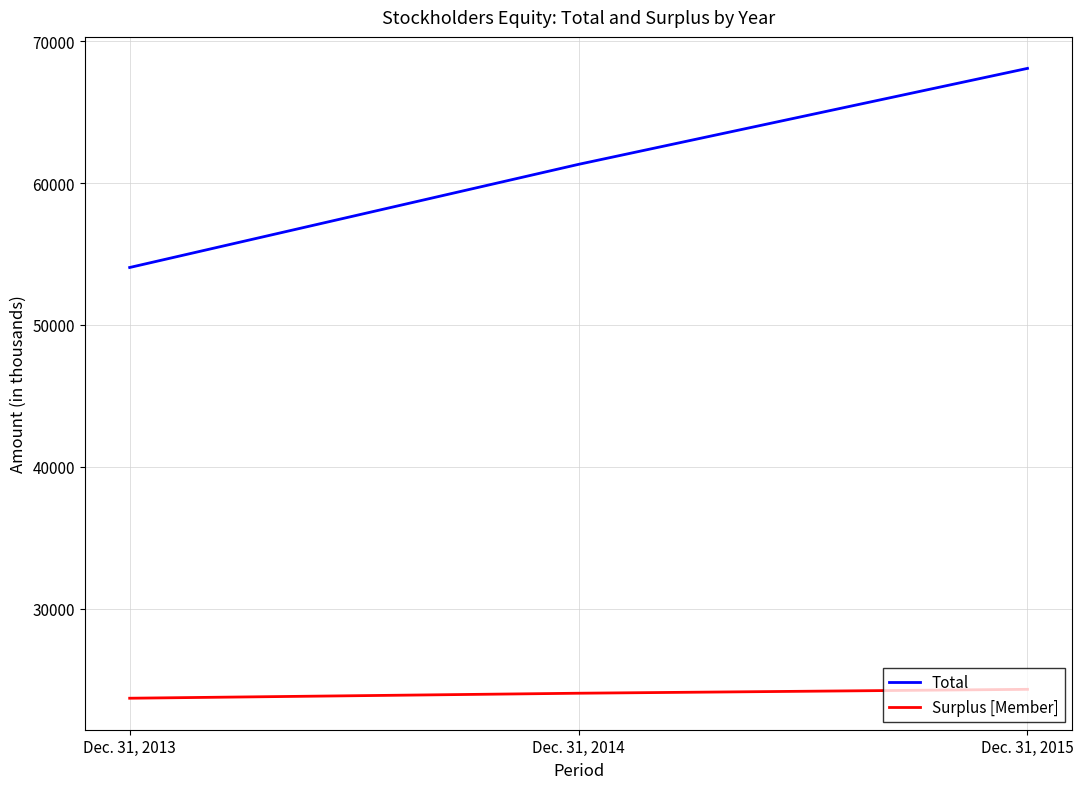

The Surplus [Member] series shows 24299 at Dec. 31, 2015. True or false?

True